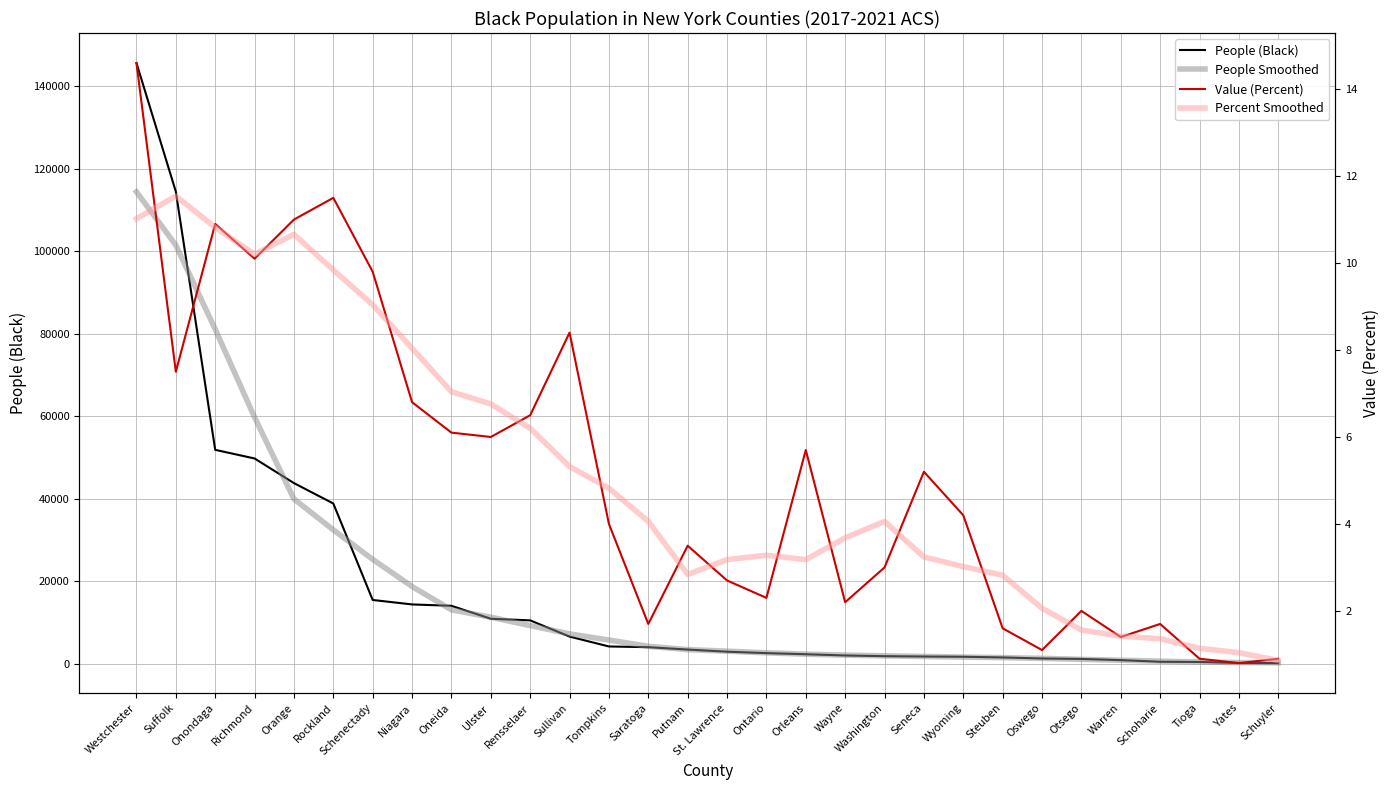

Is it true that People (Black) equals 3619.5 at Rensselaer?

False